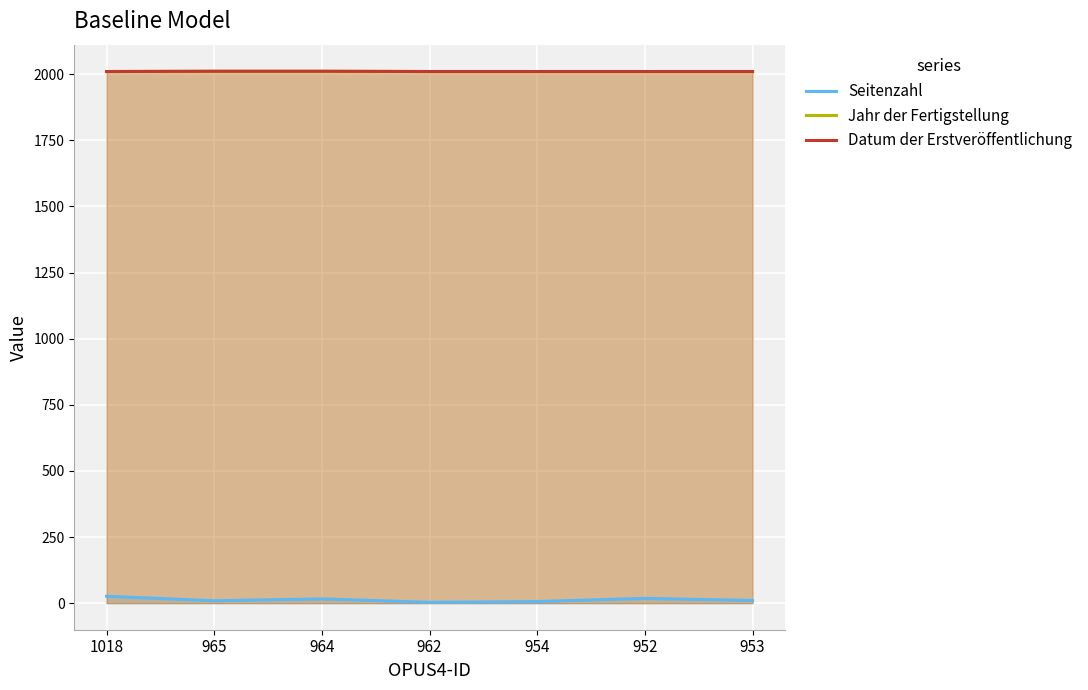

The Seitenzahl series shows 18 at 952. True or false?

True